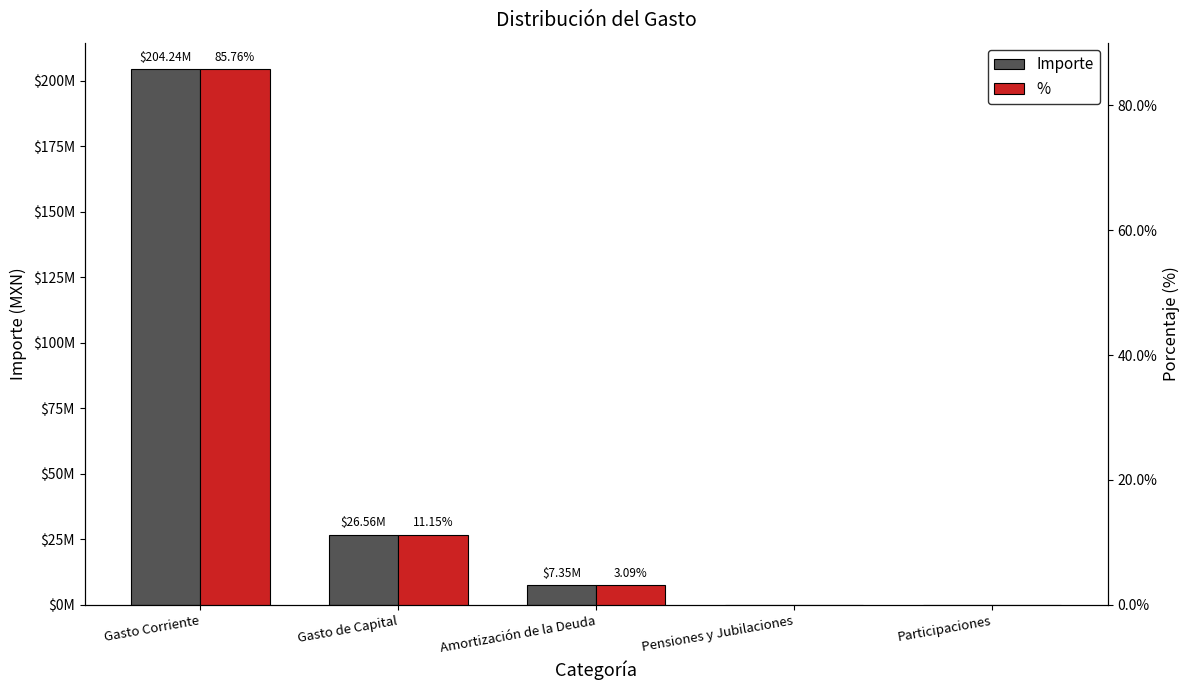

What are all the series names shown in the legend?

Importe, %